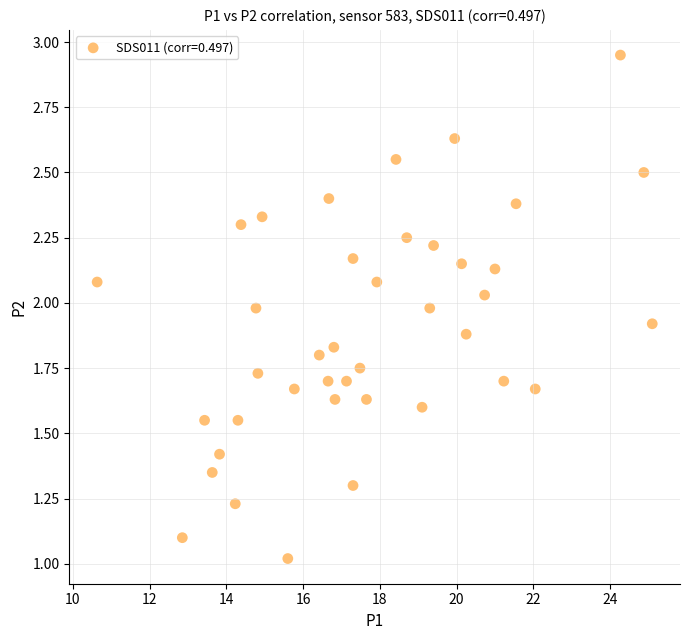

What is the range of Y values (max minus min)?

1.9